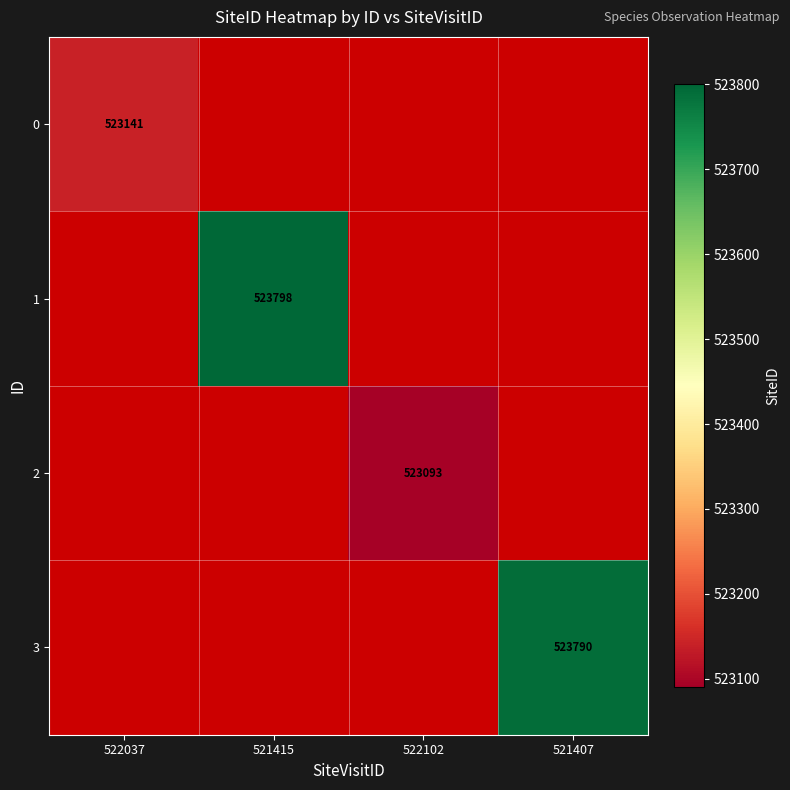

Rank the series at 522037 from highest to lowest value.

0, 1, 2, 3